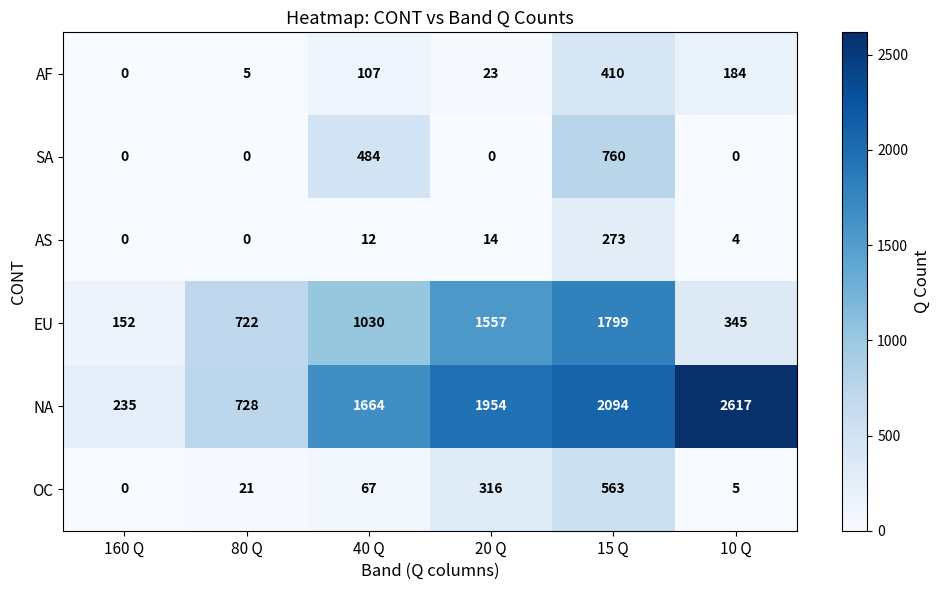

What is the difference between the maximum and minimum values in the NA series?

2382